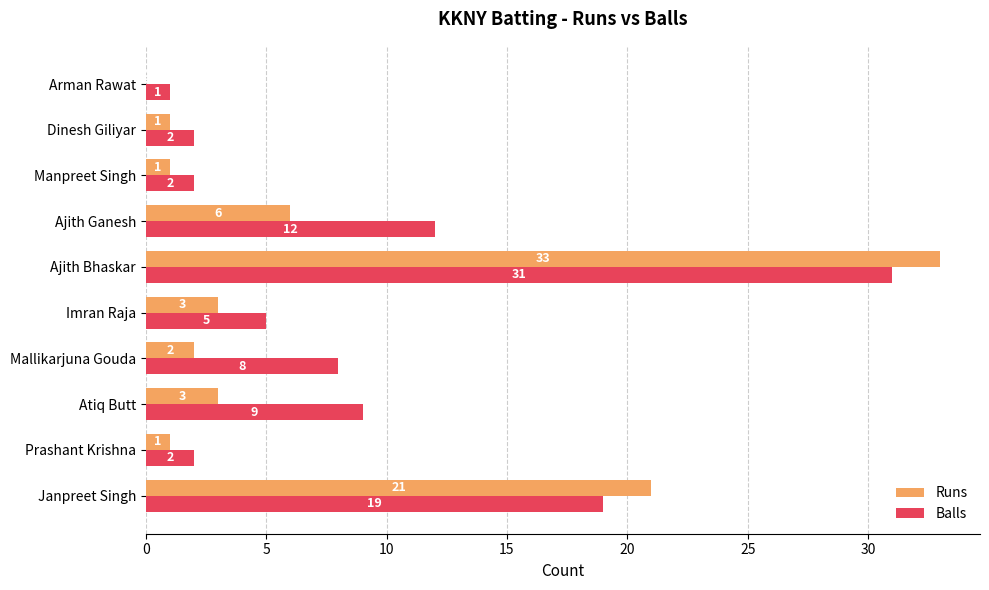

Which category has the highest value in the Balls series?

Ajith Bhaskar